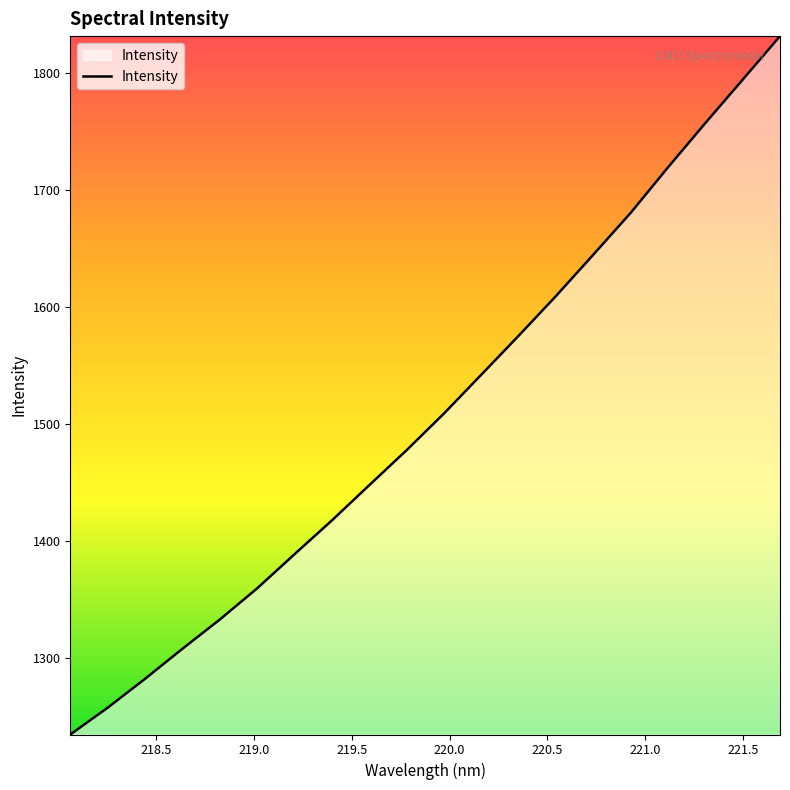

What is the difference between the maximum and minimum values?

597.2